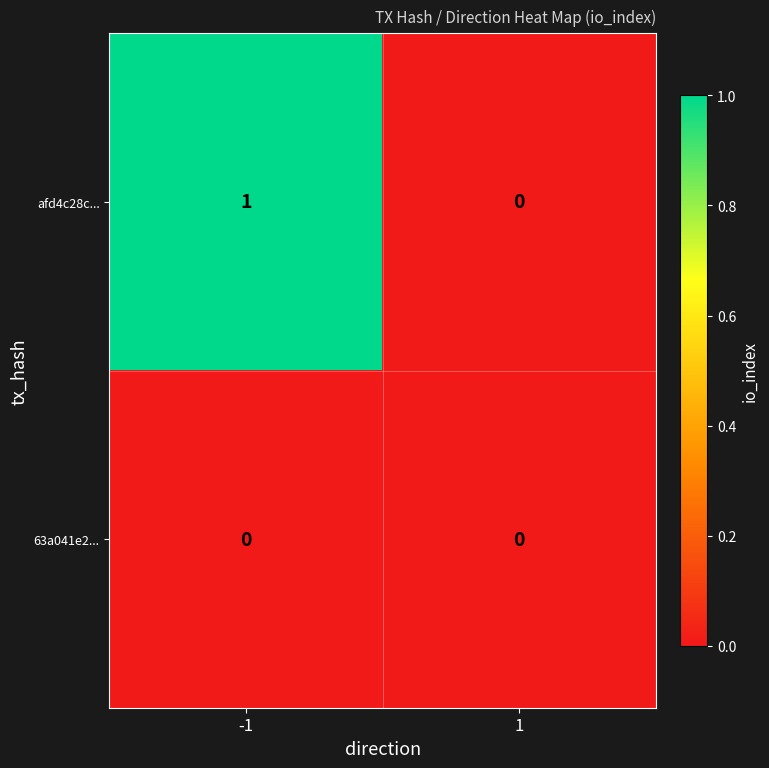

Which series has the largest total across all categories?

afd4c28c...